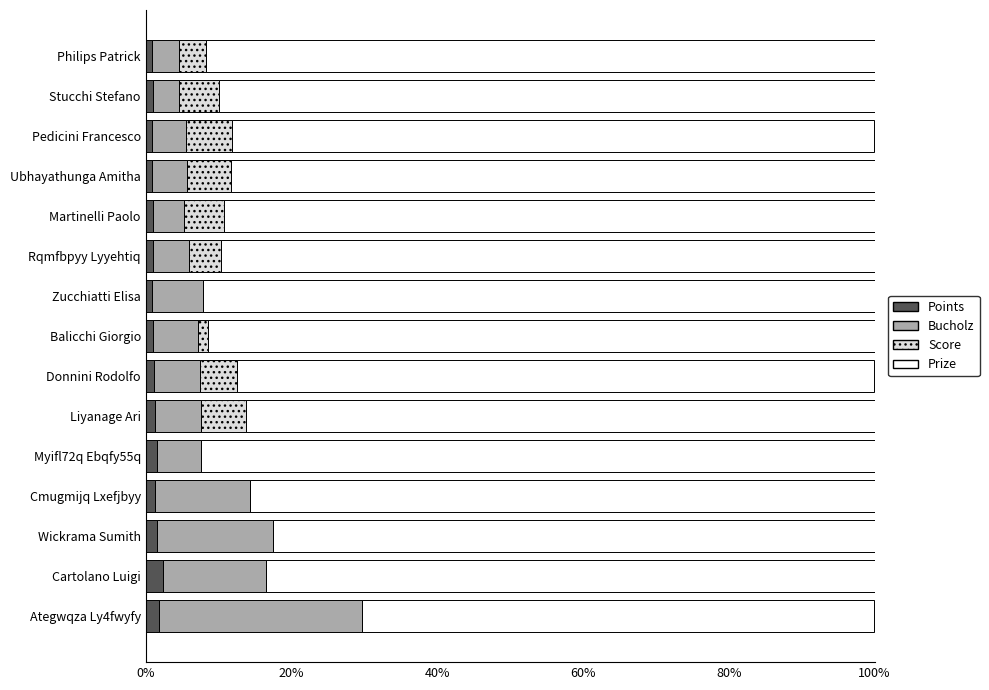

What is the sum of all Points values?

18.6